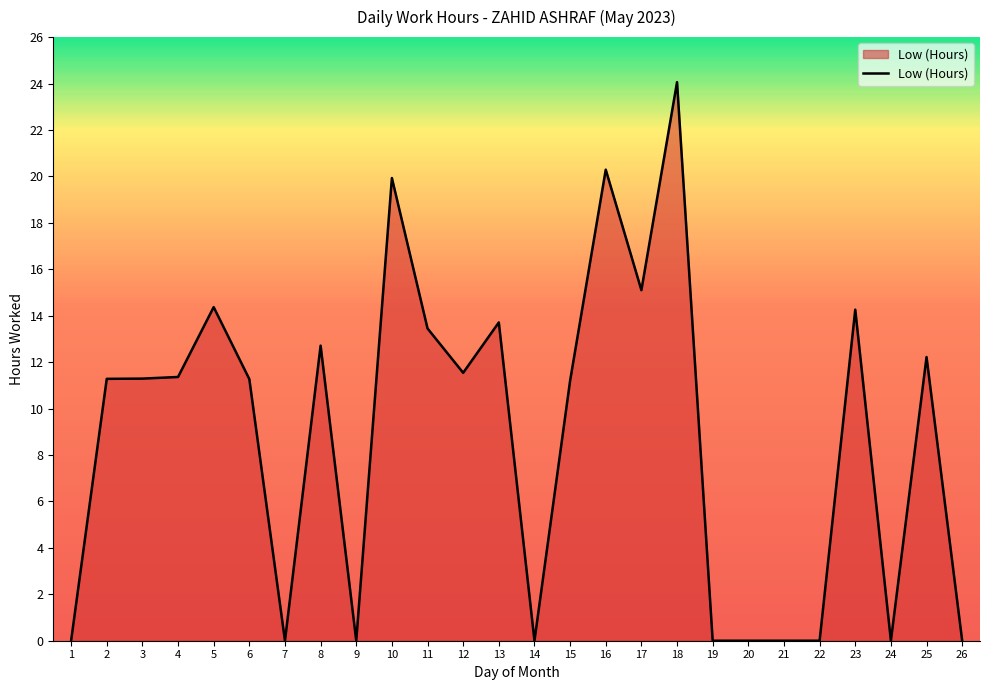

What is the greatest value displayed?

24.1